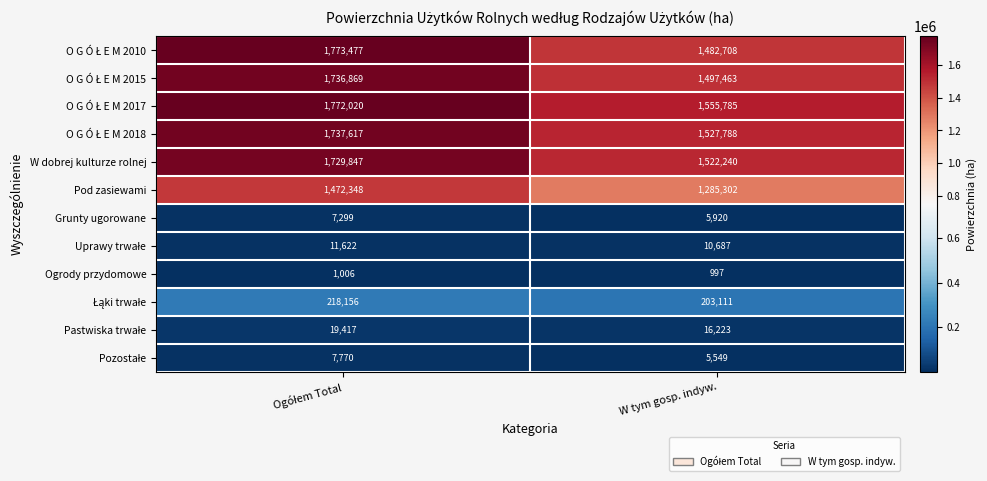

Which category has the lowest value in the Ogrody przydomowe series?

W tym gosp. indyw.